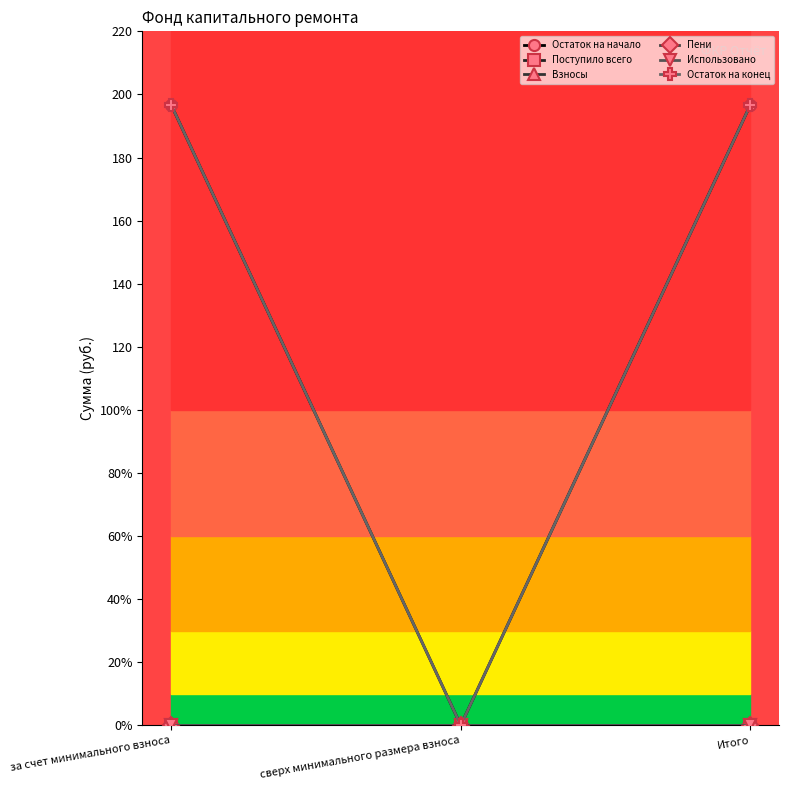

Is it true that Остаток на конец equals 196.6 at за счет минимального взноса?

True